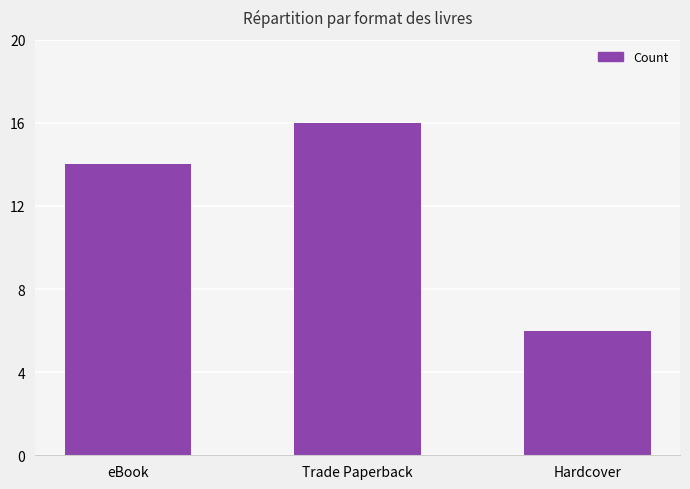

The value at eBook is 14. True or false?

True